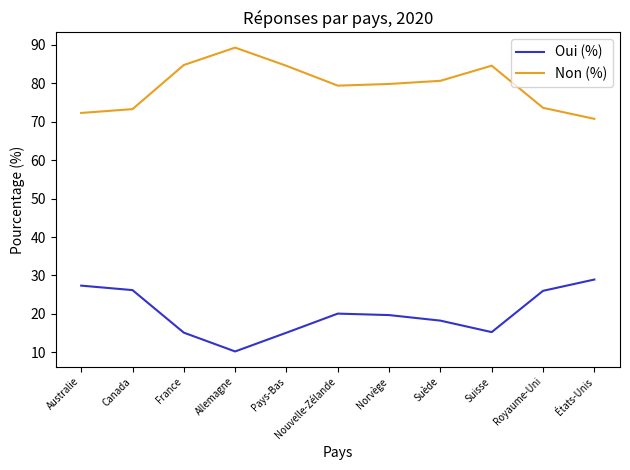

Which series has the largest total across all categories?

Non (%)